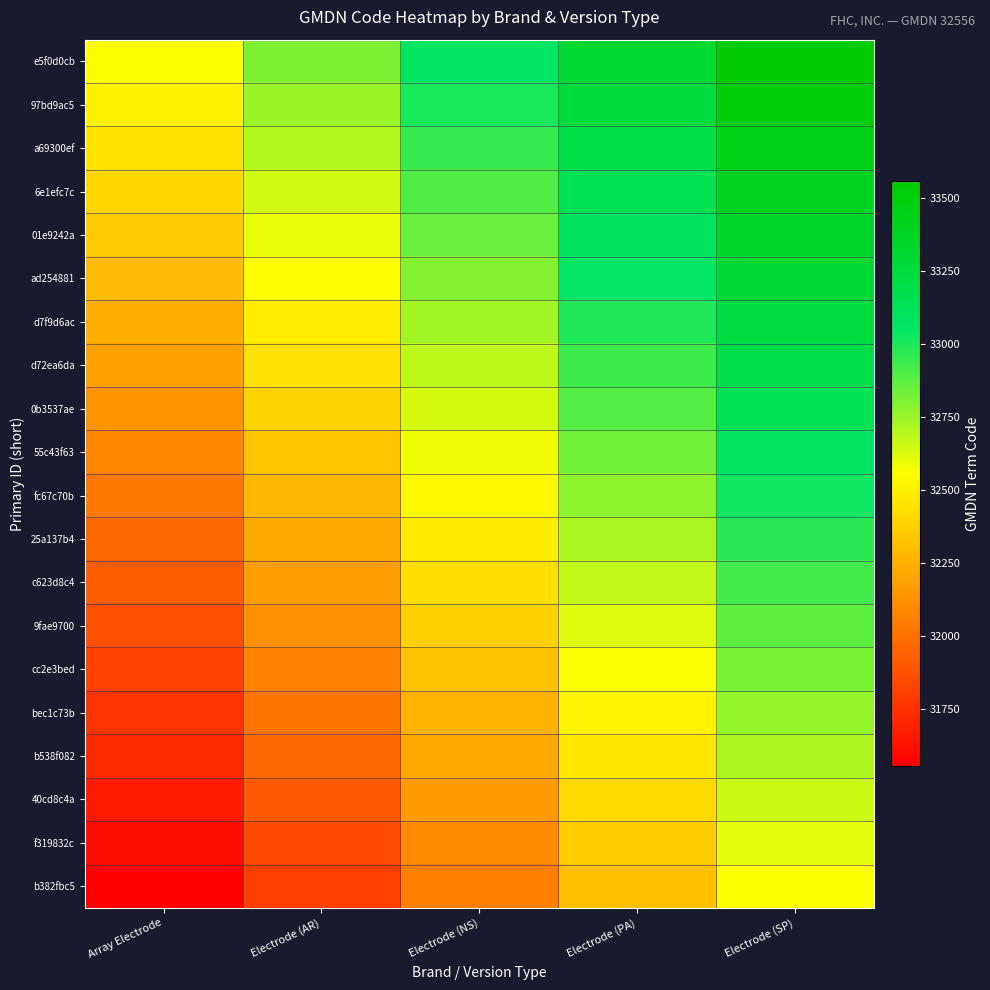

Reading left to right, list all the values displayed in this chart.

e5f0d0cb: Array Electrode=32556.0	Electrode (AR)=32806.0	Electrode (NS)=33056.0	Electrode (PA)=33306.0	Electrode (SP)=33556.0
97bd9ac5: Array Electrode=32503.4	Electrode (AR)=32753.4	Electrode (NS)=33003.4	Electrode (PA)=33253.4	Electrode (SP)=33503.4
a69300ef: Array Electrode=32450.7	Electrode (AR)=32700.7	Electrode (NS)=32950.7	Electrode (PA)=33200.7	Electrode (SP)=33450.7
6e1efc7c: Array Electrode=32398.1	Electrode (AR)=32648.1	Electrode (NS)=32898.1	Electrode (PA)=33148.1	Electrode (SP)=33398.1
01e9242a: Array Electrode=32345.5	Electrode (AR)=32595.5	Electrode (NS)=32845.5	Electrode (PA)=33095.5	Electrode (SP)=33345.5
ad254881: Array Electrode=32292.8	Electrode (AR)=32542.8	Electrode (NS)=32792.8	Electrode (PA)=33042.8	Electrode (SP)=33292.8
d7f9d6ac: Array Electrode=32240.2	Electrode (AR)=32490.2	Electrode (NS)=32740.2	Electrode (PA)=32990.2	Electrode (SP)=33240.2
d72ea6da: Array Electrode=32187.6	Electrode (AR)=32437.6	Electrode (NS)=32687.6	Electrode (PA)=32937.6	Electrode (SP)=33187.6
0b3537ae: Array Electrode=32134.9	Electrode (AR)=32384.9	Electrode (NS)=32634.9	Electrode (PA)=32884.9	Electrode (SP)=33134.9
55c43f63: Array Electrode=32082.3	Electrode (AR)=32332.3	Electrode (NS)=32582.3	Electrode (PA)=32832.3	Electrode (SP)=33082.3
fc67c70b: Array Electrode=32029.7	Electrode (AR)=32279.7	Electrode (NS)=32529.7	Electrode (PA)=32779.7	Electrode (SP)=33029.7
25a137b4: Array Electrode=31977.1	Electrode (AR)=32227.1	Electrode (NS)=32477.1	Electrode (PA)=32727.1	Electrode (SP)=32977.1
c623d8c4: Array Electrode=31924.4	Electrode (AR)=32174.4	Electrode (NS)=32424.4	Electrode (PA)=32674.4	Electrode (SP)=32924.4
9fae9700: Array Electrode=31871.8	Electrode (AR)=32121.8	Electrode (NS)=32371.8	Electrode (PA)=32621.8	Electrode (SP)=32871.8
cc2e3bed: Array Electrode=31819.2	Electrode (AR)=32069.2	Electrode (NS)=32319.2	Electrode (PA)=32569.2	Electrode (SP)=32819.2
bec1c73b: Array Electrode=31766.5	Electrode (AR)=32016.5	Electrode (NS)=32266.5	Electrode (PA)=32516.5	Electrode (SP)=32766.5
b538f082: Array Electrode=31713.9	Electrode (AR)=31963.9	Electrode (NS)=32213.9	Electrode (PA)=32463.9	Electrode (SP)=32713.9
40cd8c4a: Array Electrode=31661.3	Electrode (AR)=31911.3	Electrode (NS)=32161.3	Electrode (PA)=32411.3	Electrode (SP)=32661.3
f319832c: Array Electrode=31608.6	Electrode (AR)=31858.6	Electrode (NS)=32108.6	Electrode (PA)=32358.6	Electrode (SP)=32608.6
b382fbc5: Array Electrode=31556.0	Electrode (AR)=31806.0	Electrode (NS)=32056.0	Electrode (PA)=32306.0	Electrode (SP)=32556.0